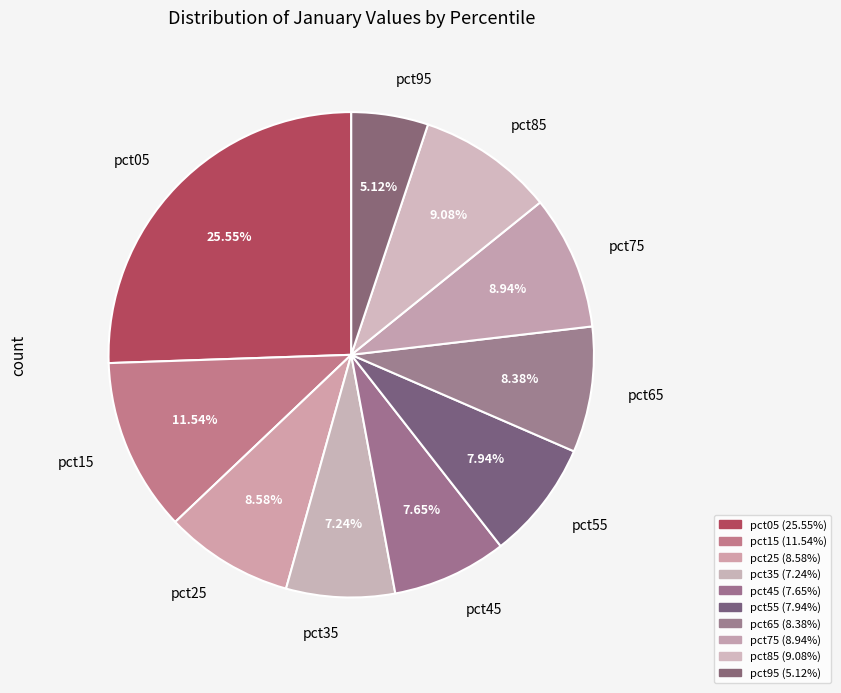

Which slice is the largest?

pct05